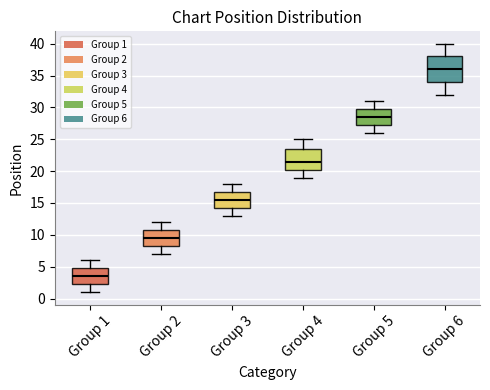

Where does the median line of the box for Group 4 sit on the y-axis? The values are not printed on the chart, so give them approximately, as read against the axis.

21.5